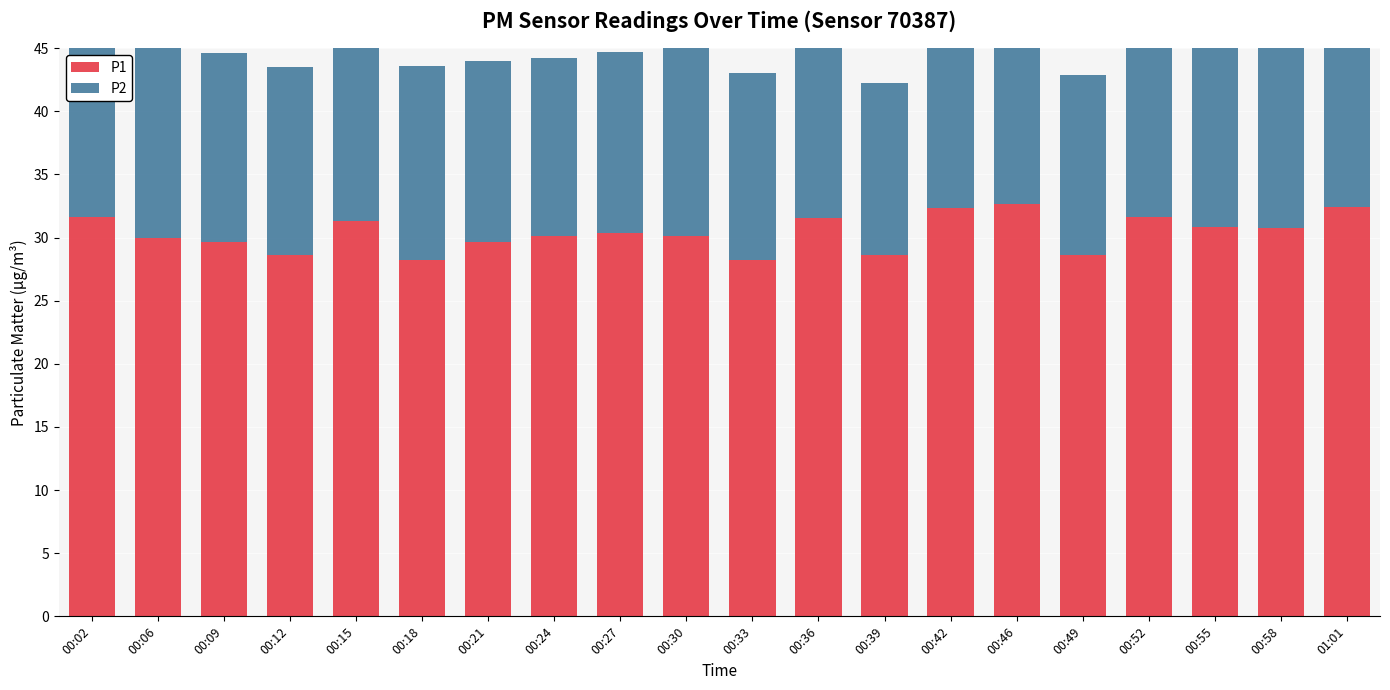

At how many categories does at least one series exceed 15?

20